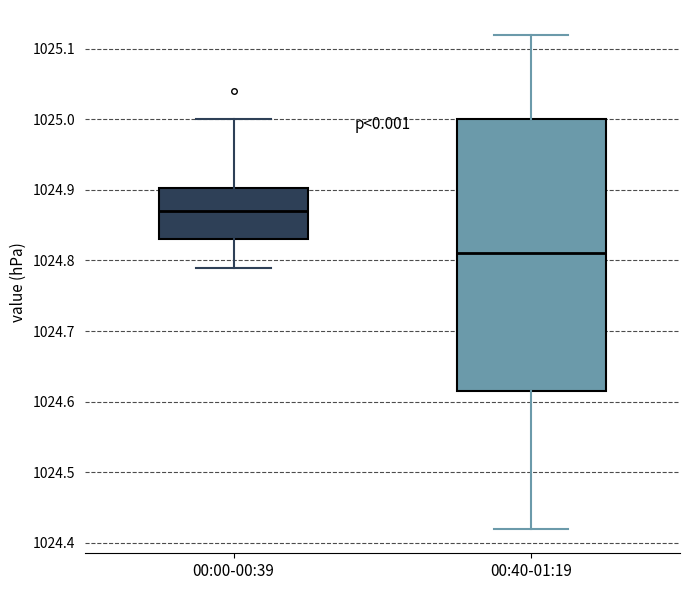

Where is the upper edge of the box for 00:40-01:19 on the y-axis? The values are not printed on the chart, so give them approximately, as read against the axis.

1025.00